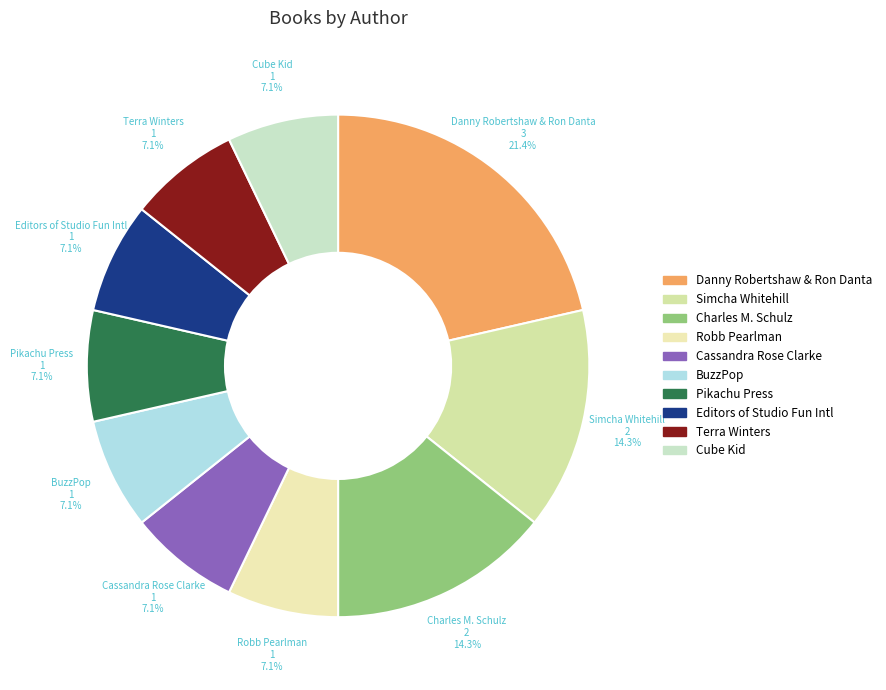

To the nearest percent, what is the average slice percentage?

10%